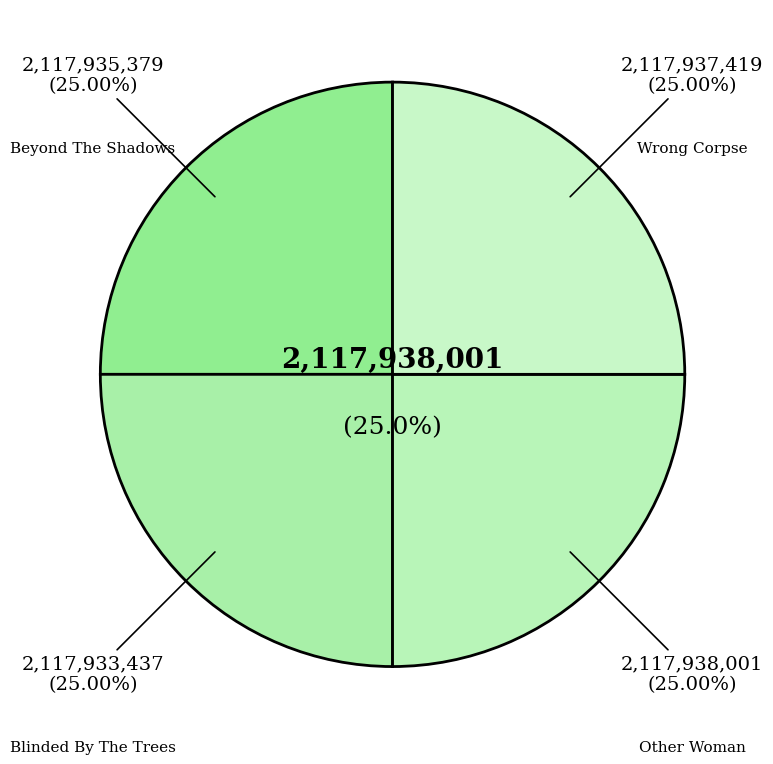

What is the ratio of the value at Wrong Corpse to the value at Blinded By The Trees?

1.0